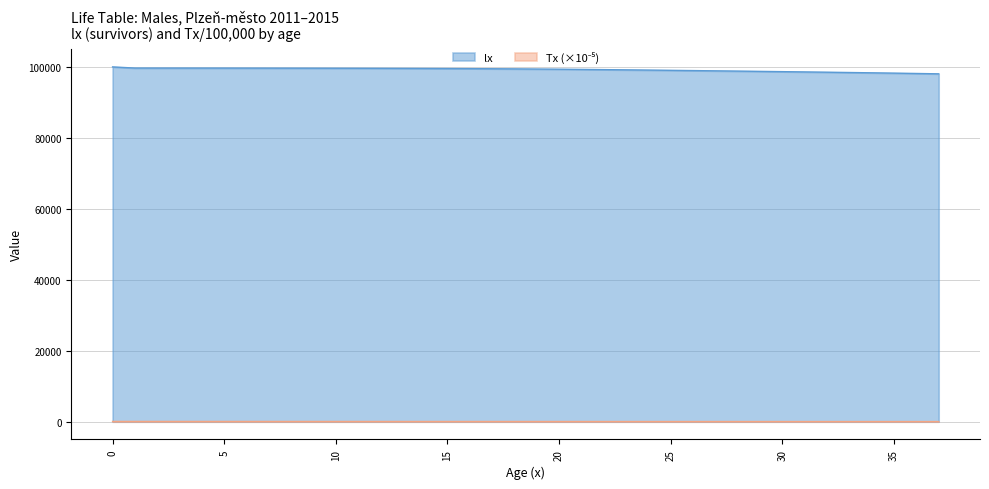

Rank the series by their average value, from lowest to highest.

Tx, lx